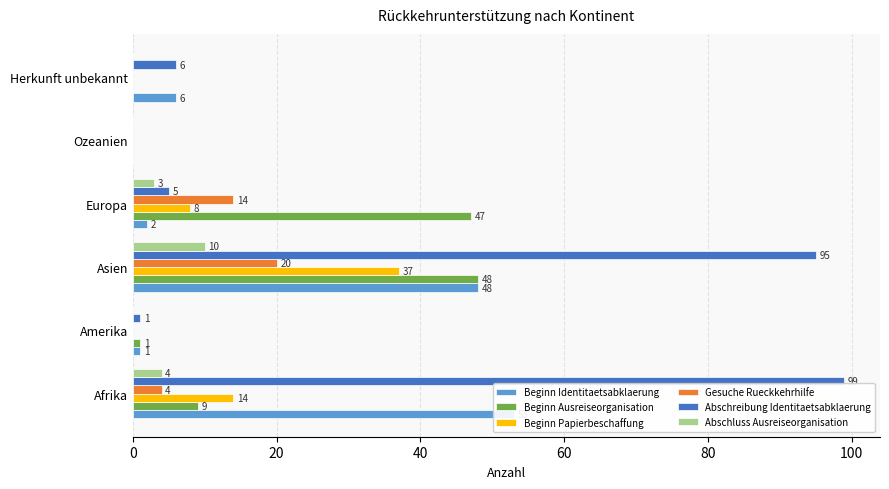

Which has a higher value, Asien or Europa?

Asien